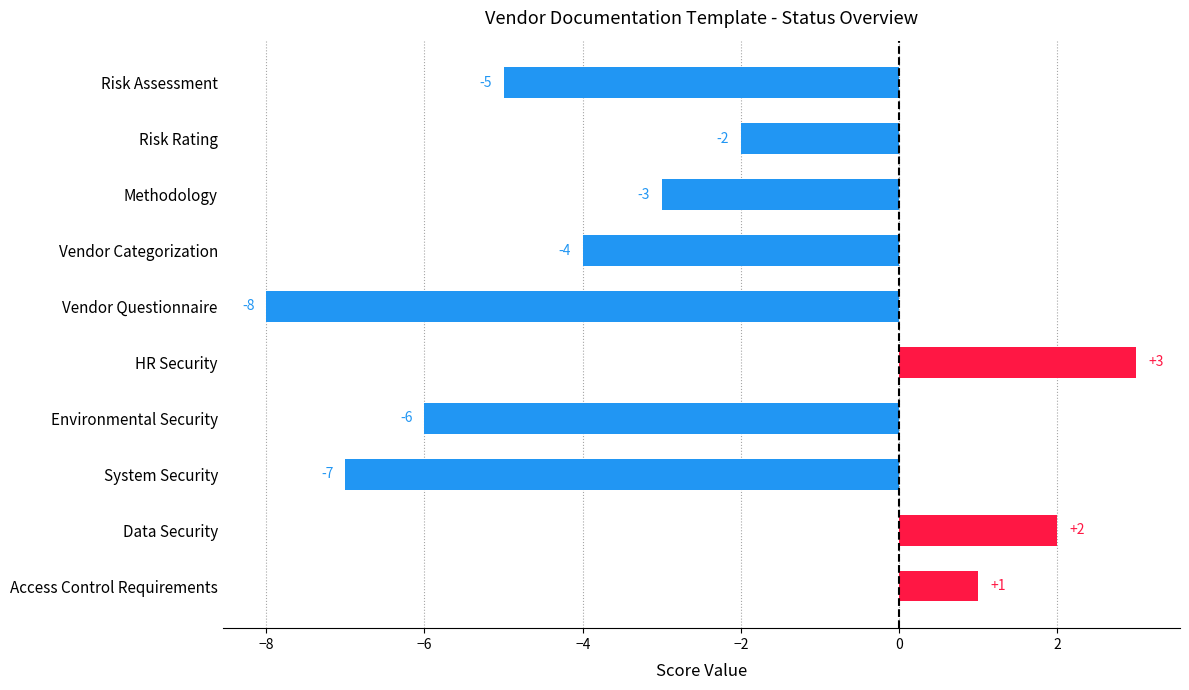

What is the difference between the second highest and minimum values?

10